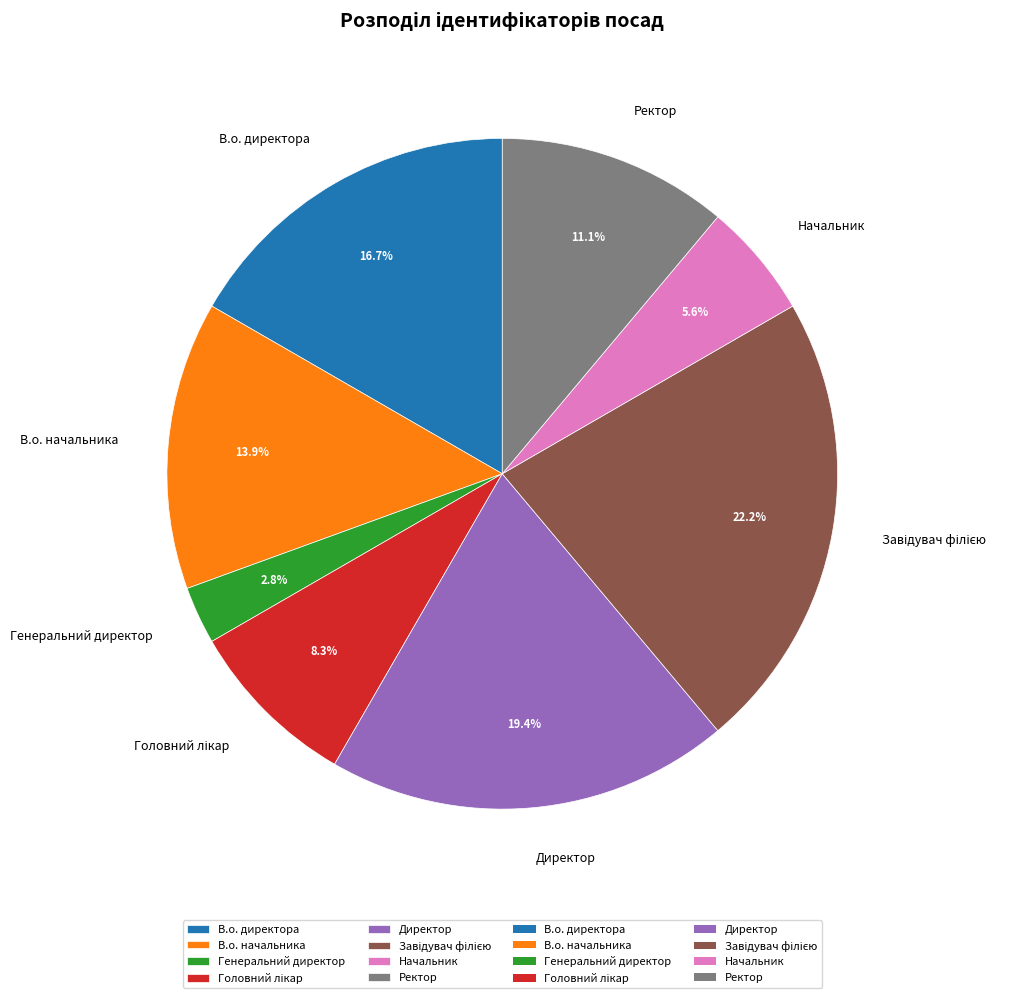

What portion of the pie excludes Ректор?

88.9%